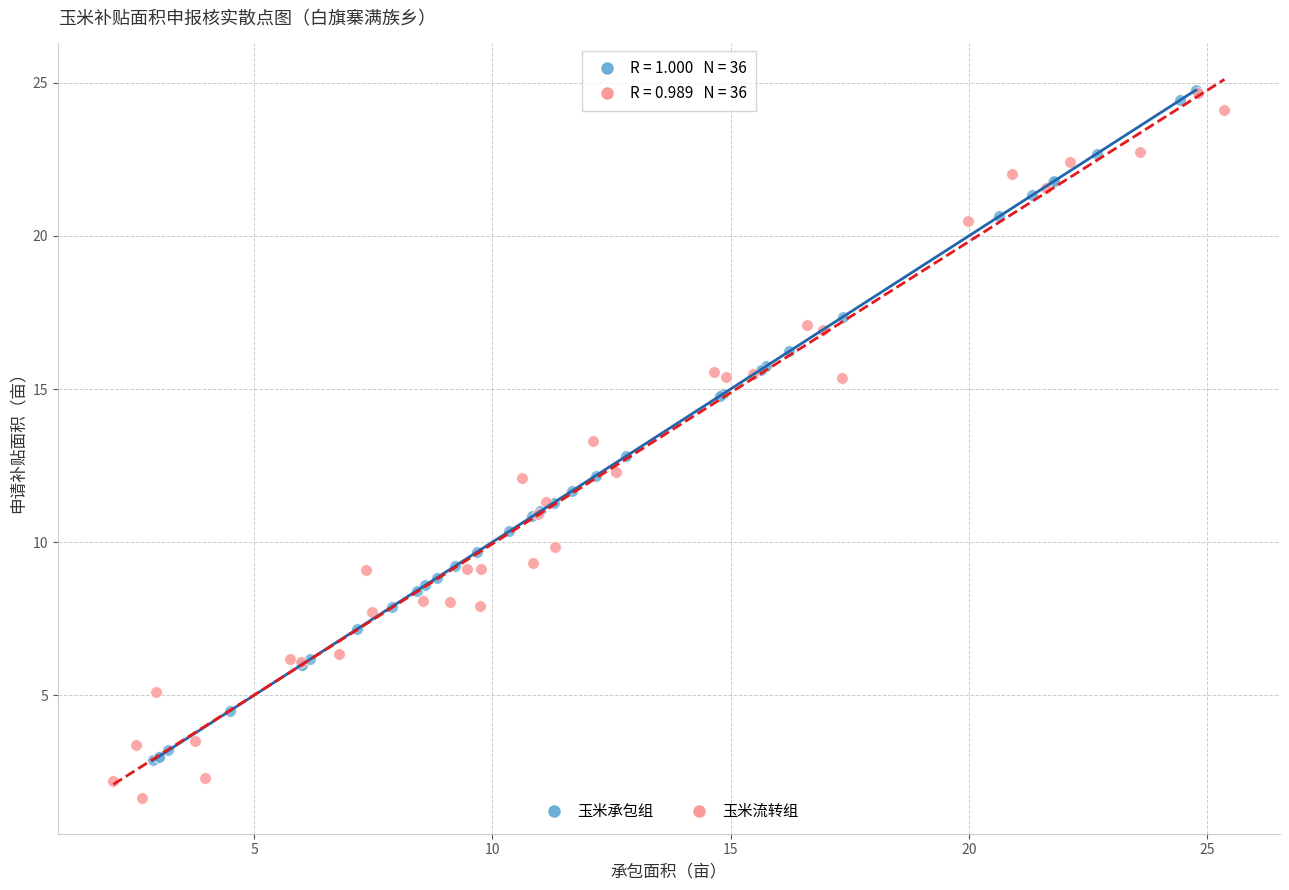

Which series reaches the minimum Y coordinate?

玉米流转组